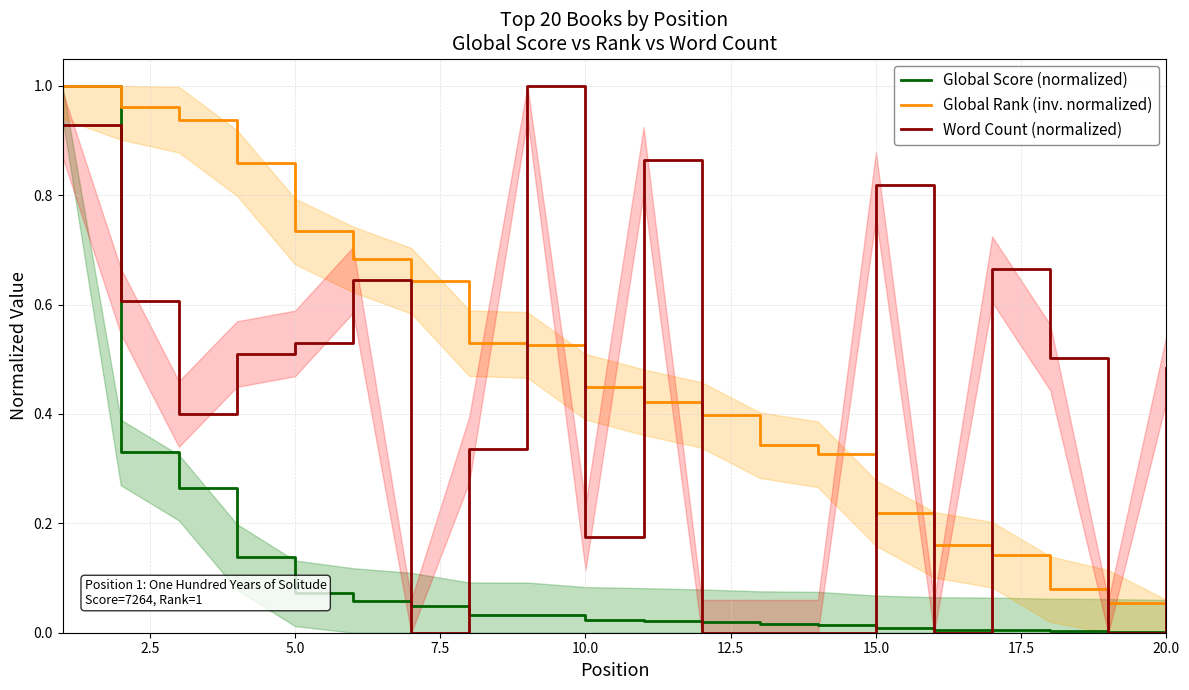

The Word Count (normalized) series shows 0.8 at 5.0. True or false?

False